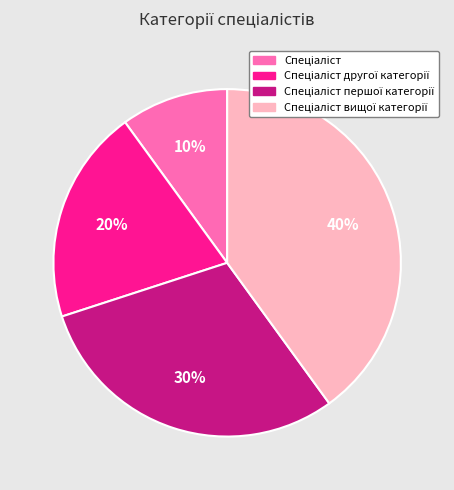

Is there a majority slice in this chart?

No